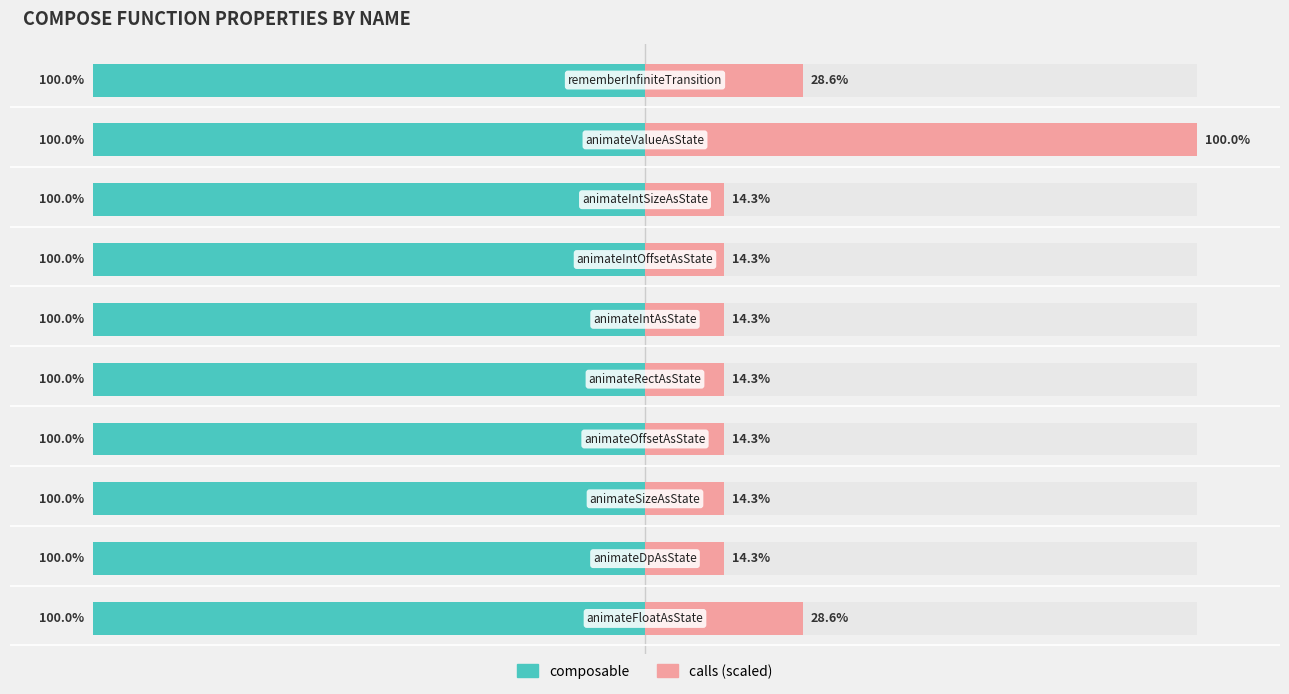

Rank the series by their maximum value, from lowest to highest.

composable, calls